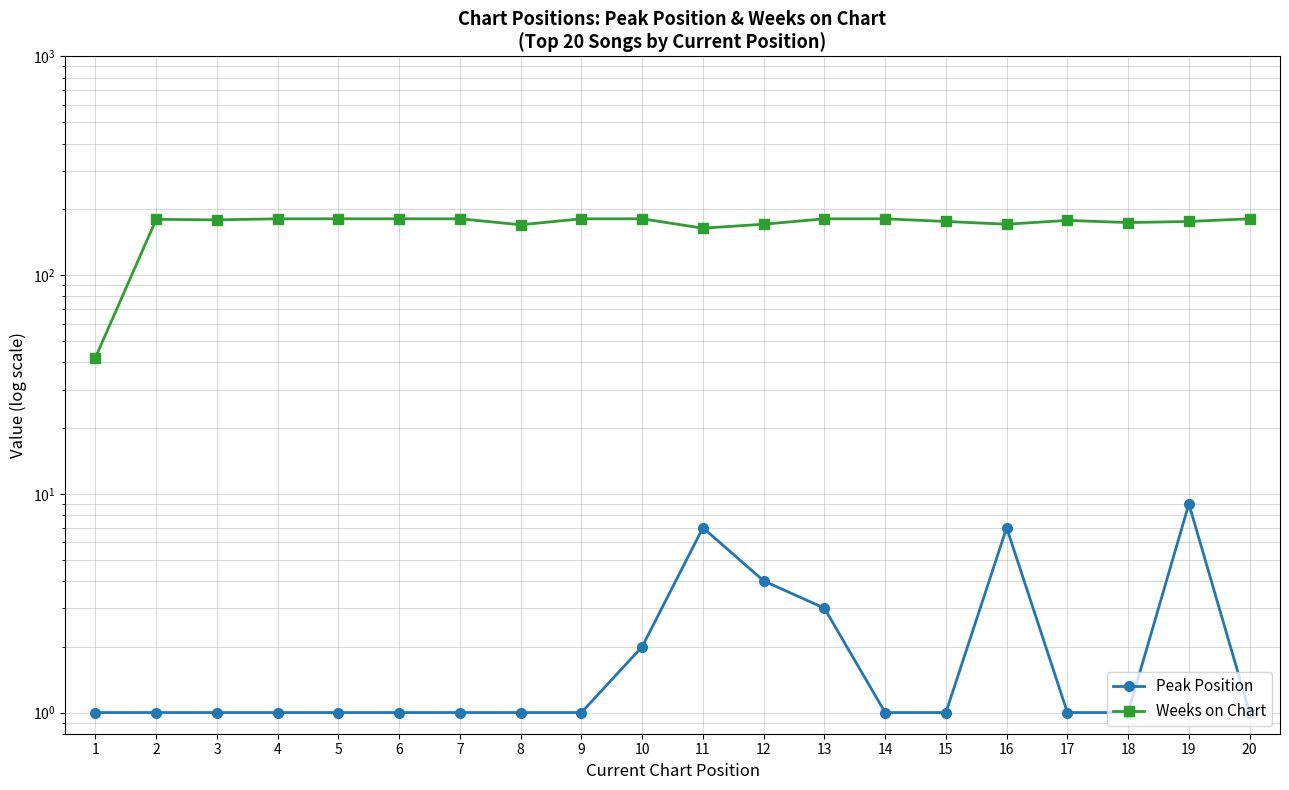

Count the number of data series in this chart.

2